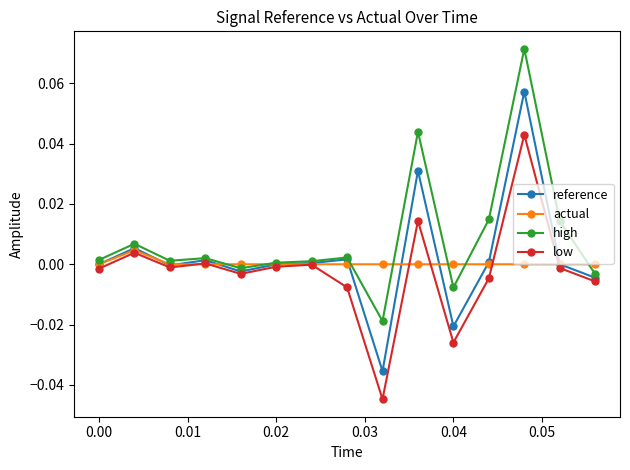

Which series has the largest total across all categories?

high